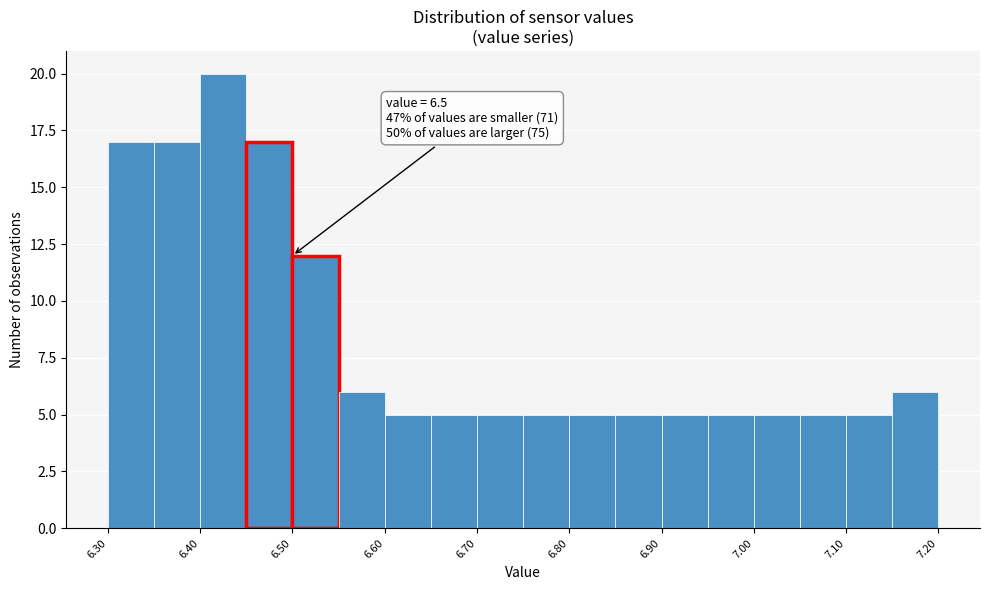

Which range on the x-axis has the tallest bar?

6.40 to 6.45